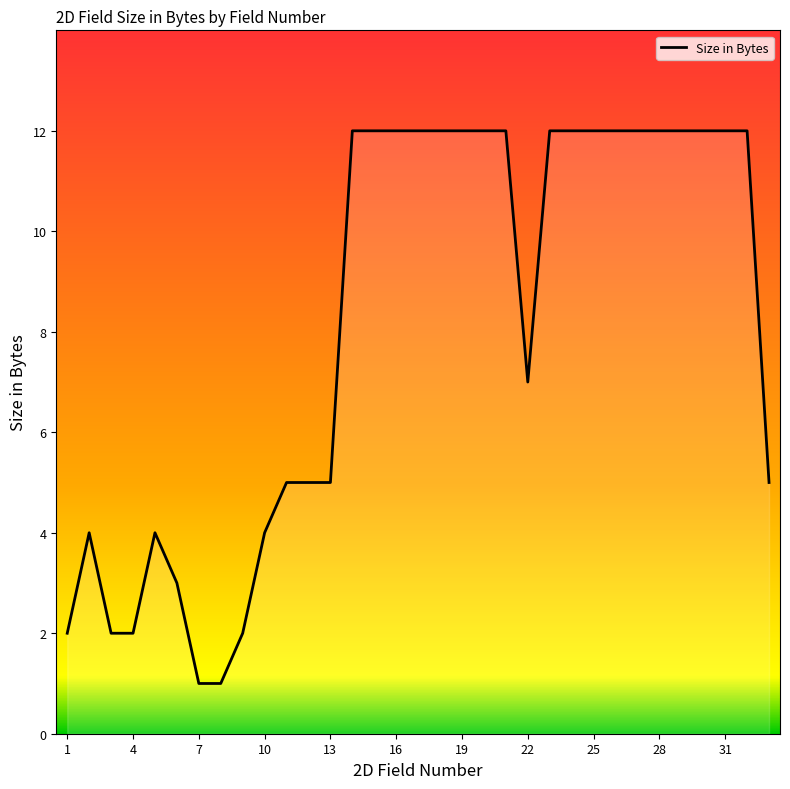

What is the greatest value displayed?

12